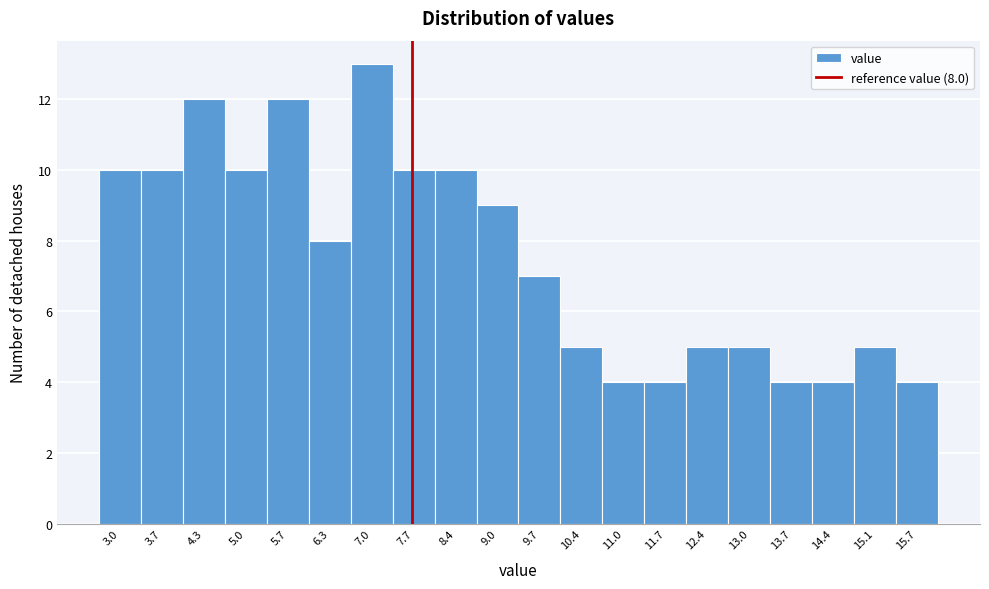

Reading left to right, what are all the values shown in this chart?

3.0=10	3.7=10	4.3=12	5.0=10	5.7=12	6.3=8	7.0=13	7.7=10	8.4=10	9.0=9	9.7=7	10.4=5	11.0=4	11.7=4	12.4=5	13.0=5	13.7=4	14.4=4	15.1=5	15.7=4